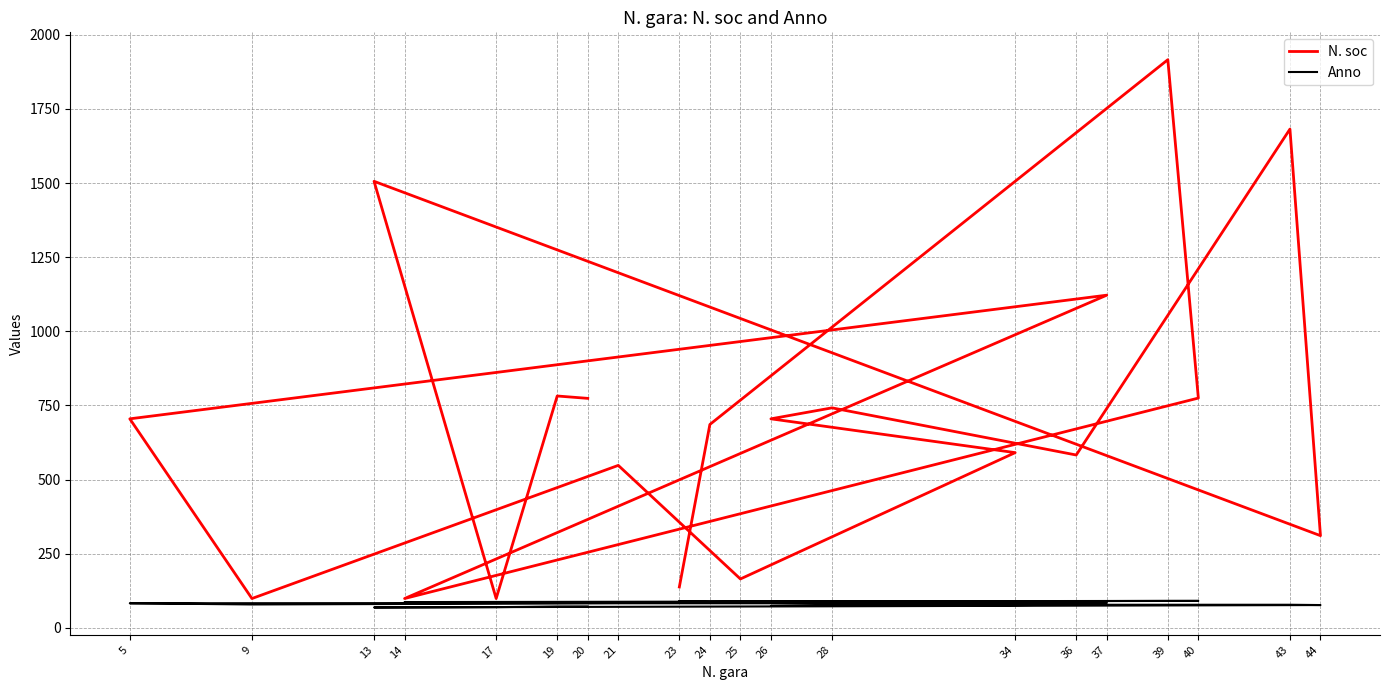

Reading left to right, transcribe all the data shown in this chart.

N. soc: 138	686	1916	775	99	1122	705	99	548	165	591	705	742	583	1682	311	1506	99	782	774
Anno: 90	89	91	91	87	85	83	79	83	83	83	74	74	78	78	77	69	70	72	72